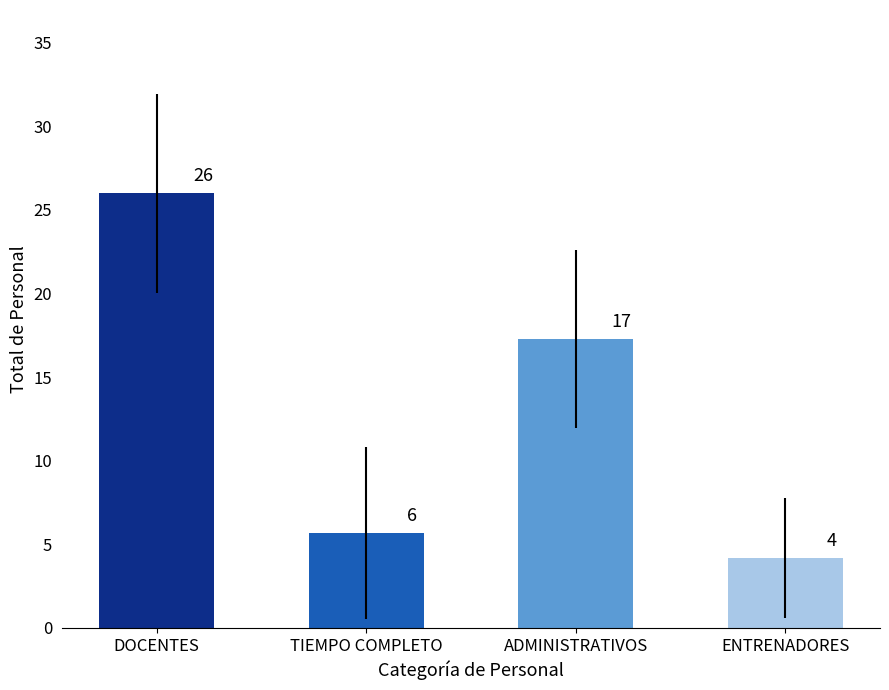

What is the value of the 1st bar from the left?

26.0